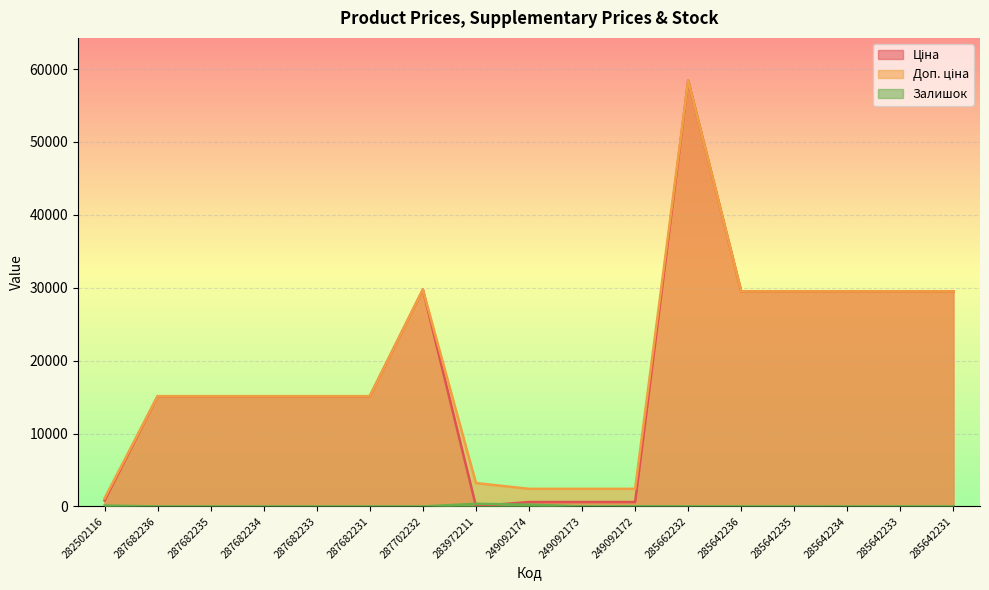

Is it true that Залишок equals 0.0 at 287682233?

True